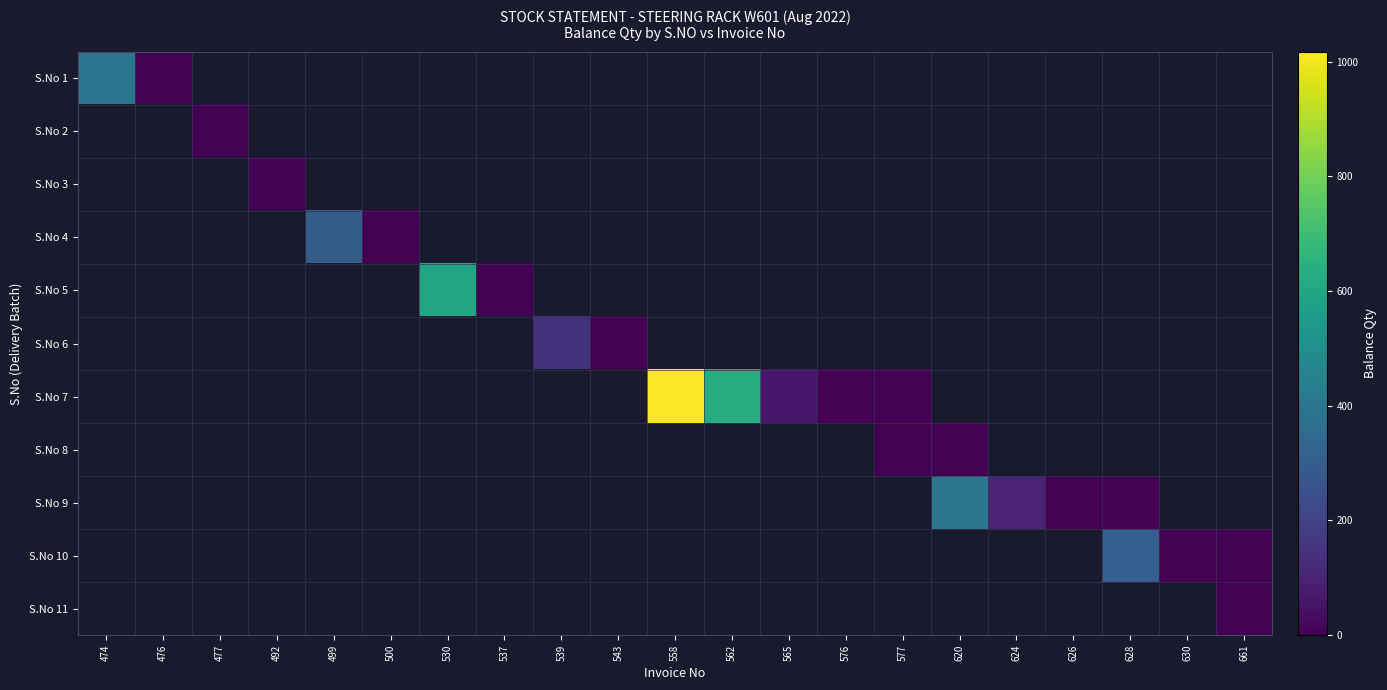

Between 500 and 539, which is larger?

539